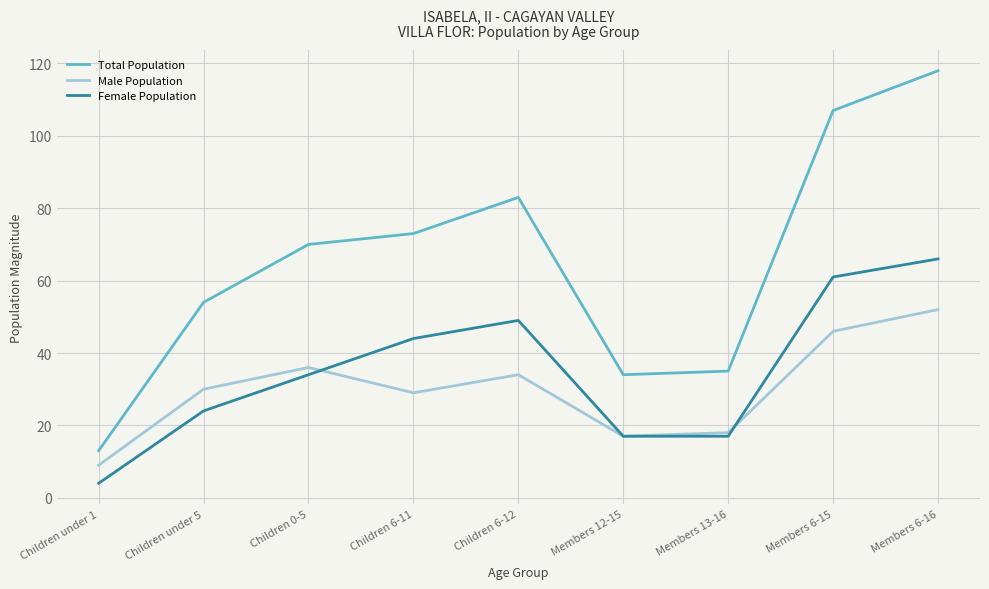

True or false: Male Population and Total Population cross at least once.

False